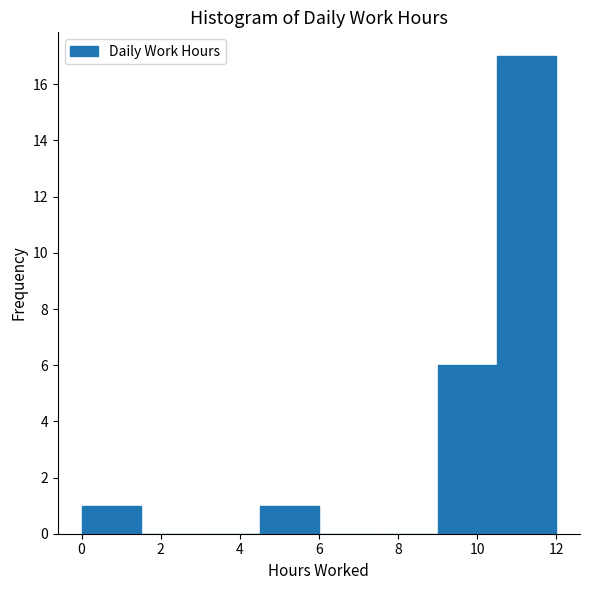

Reading left to right, list every bar in this chart as the range it spans on the x-axis followed by its height. Neither the bar edges nor the heights are printed on the chart, so give them approximately, as read against the axes.

0.0 to 1.5: 1
1.5 to 3.0: 0
3.0 to 4.5: 0
4.5 to 6.0: 1
6.0 to 7.5: 0
7.5 to 9.0: 0
9.0 to 10.5: 6
10.5 to 12.0: 17